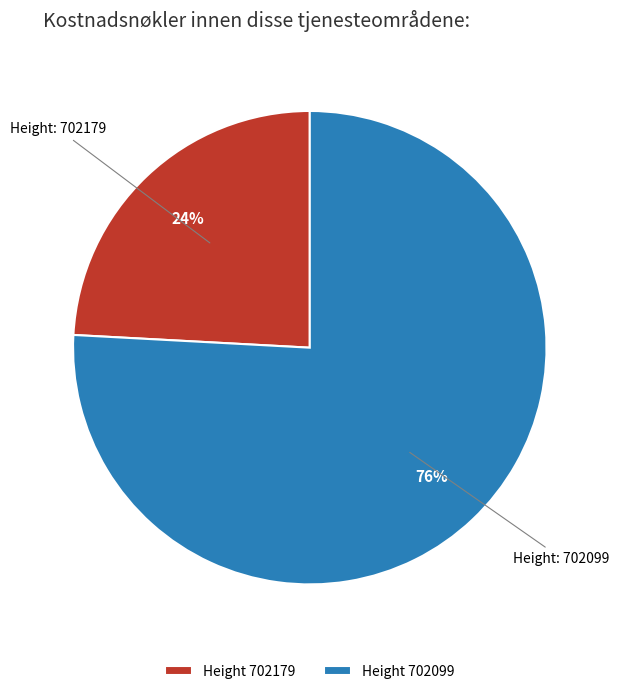

Rank the categories by value from lowest to highest.

Height 702179, Height 702099